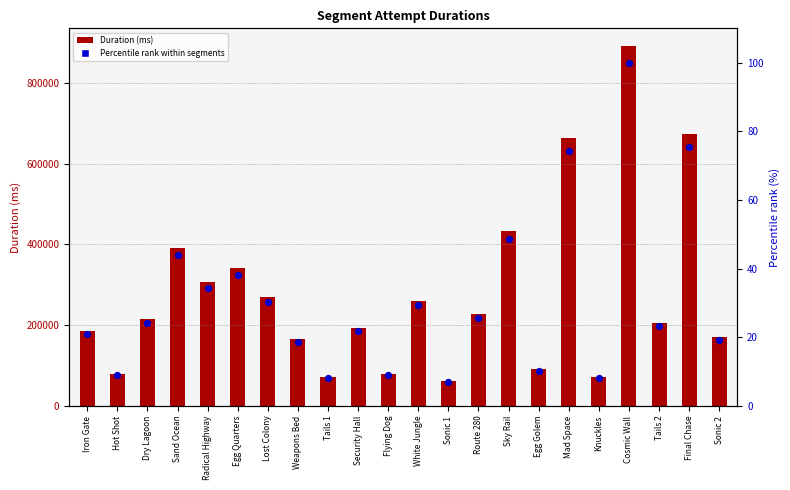

Which series reaches the maximum Y coordinate?

Duration (ms)